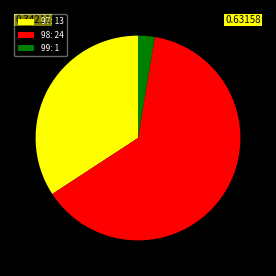

Which category has the smallest portion of the pie?

99: 1